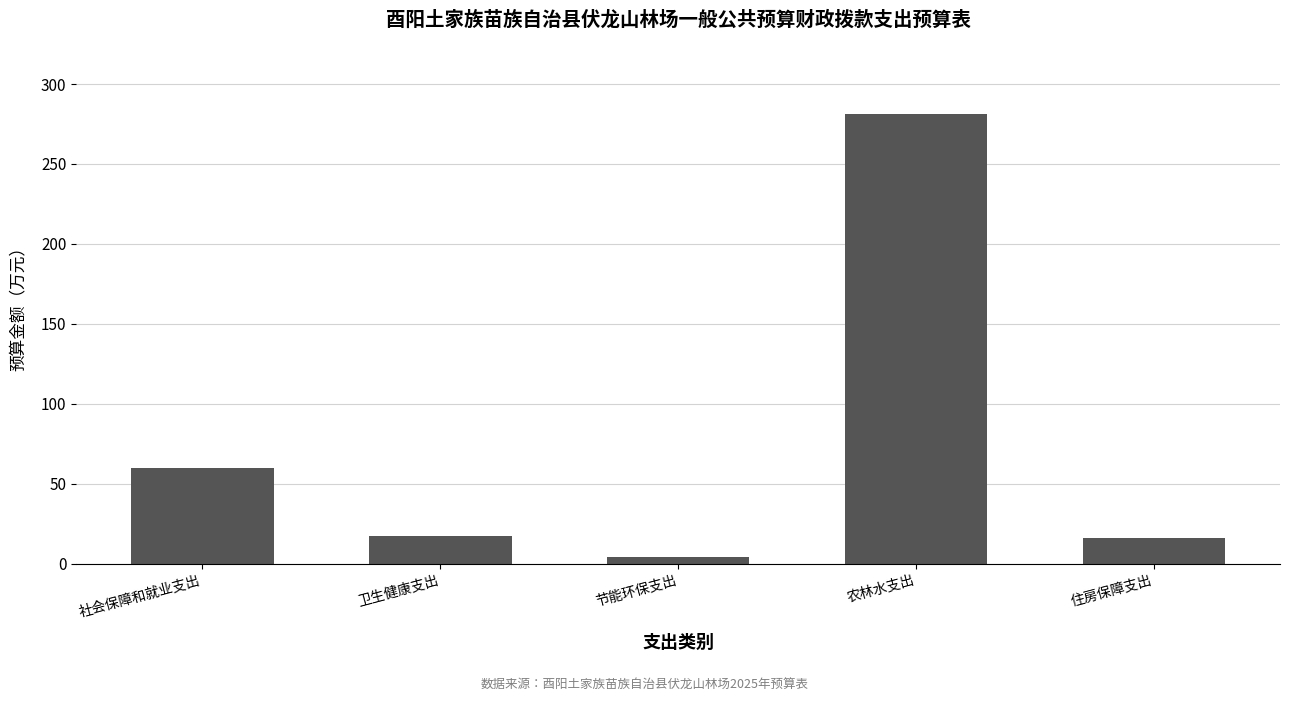

What is the difference between the maximum and minimum values?

277.3